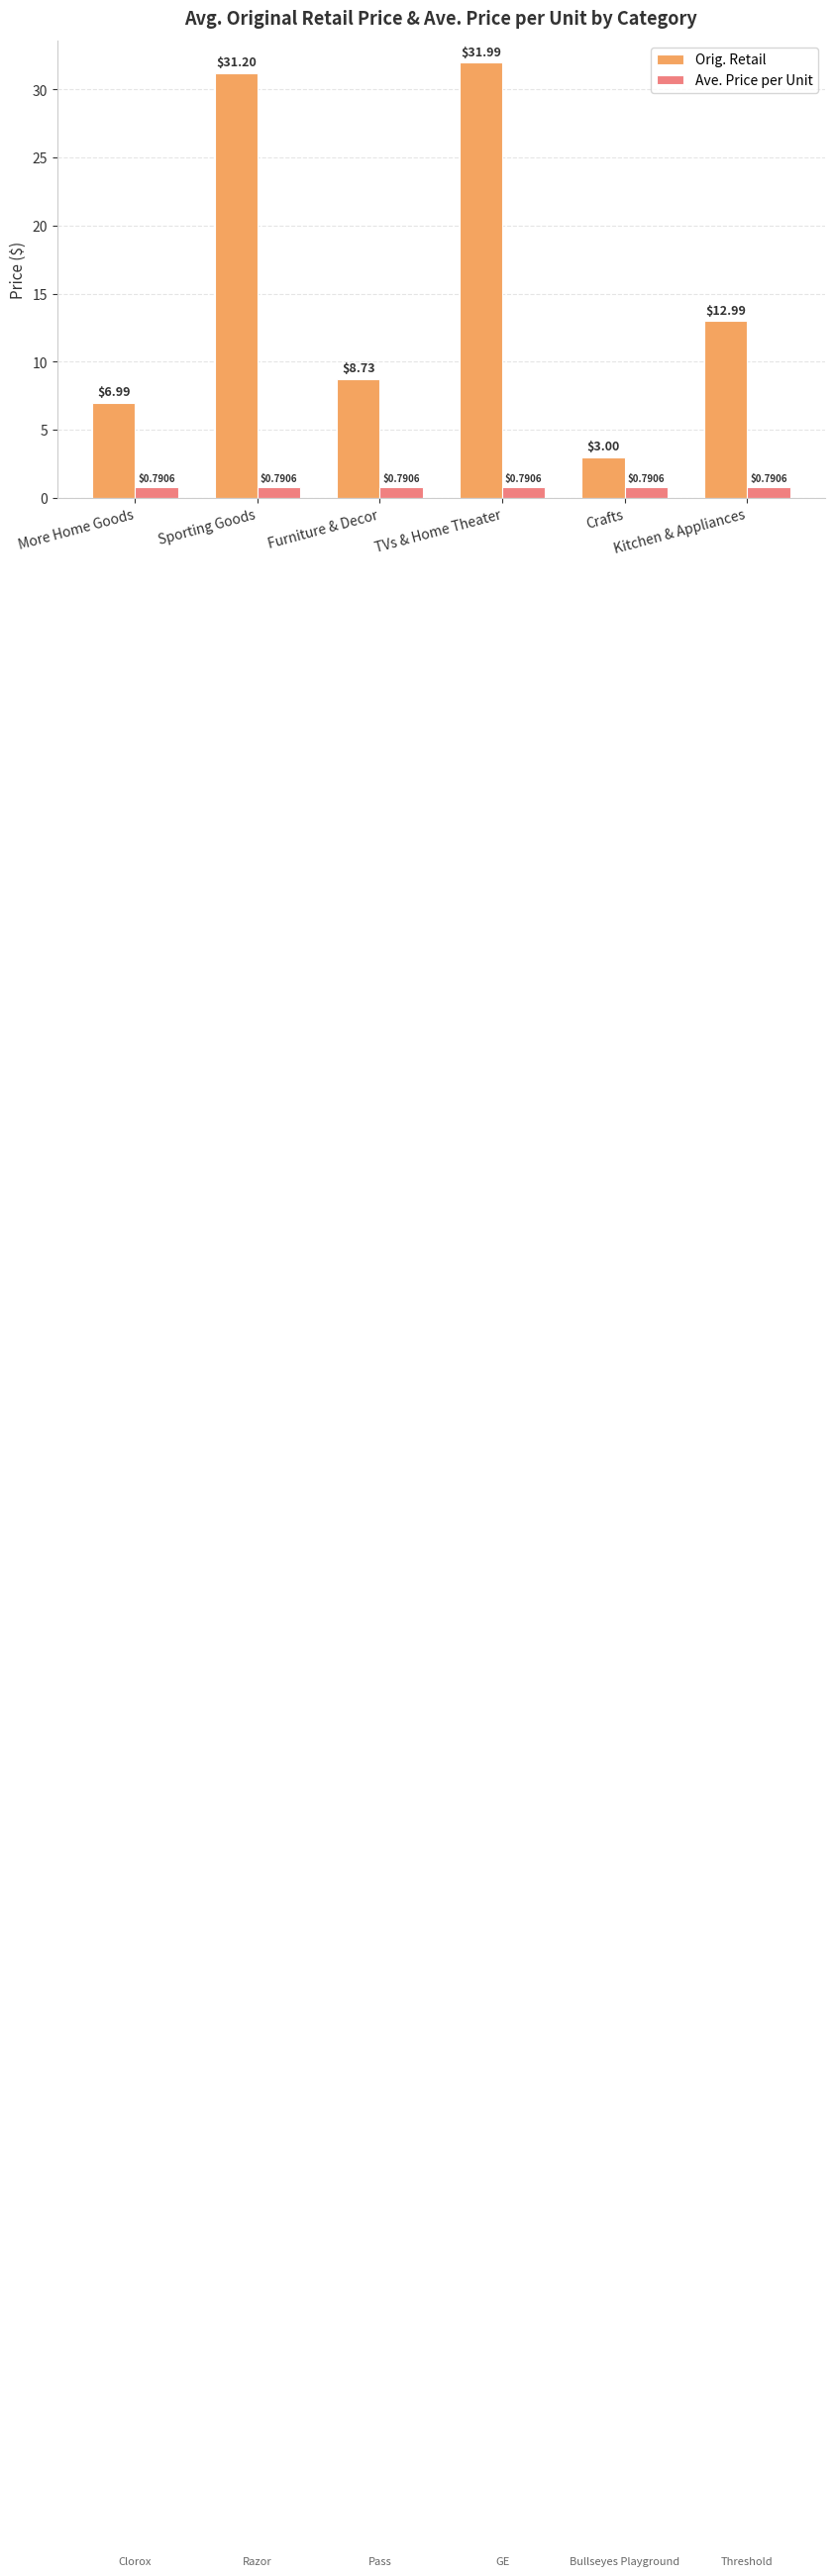

Is it true that Orig. Retail equals 8.7 at Furniture & Decor?

True